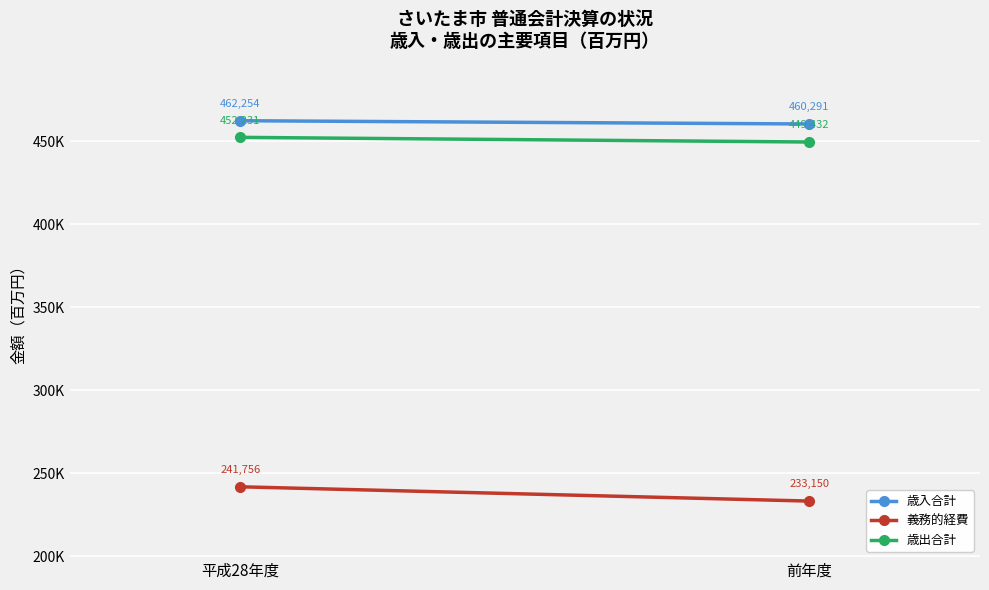

How many categories are shown in the chart?

2